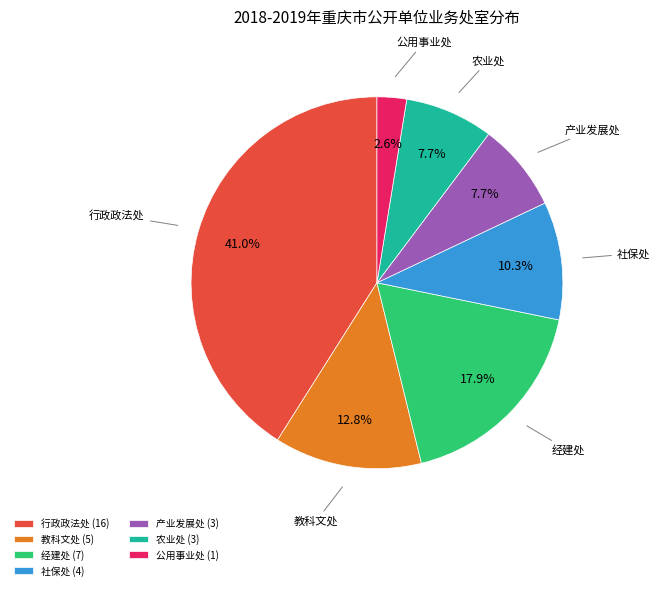

To the nearest percent, what is the combined percentage of 产业发展处 and 农业处?

15%